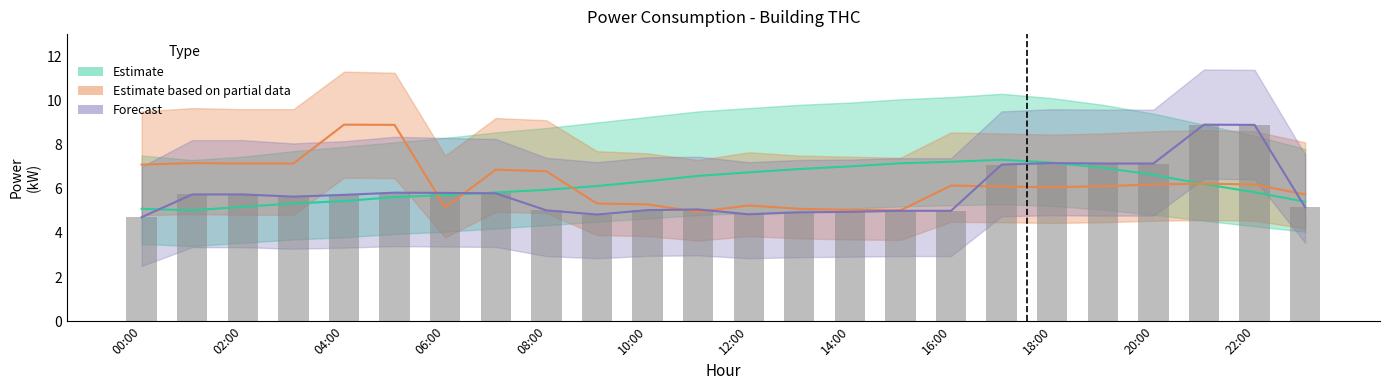

What is the difference between the maximum and minimum values in the Forecast series?

4.2